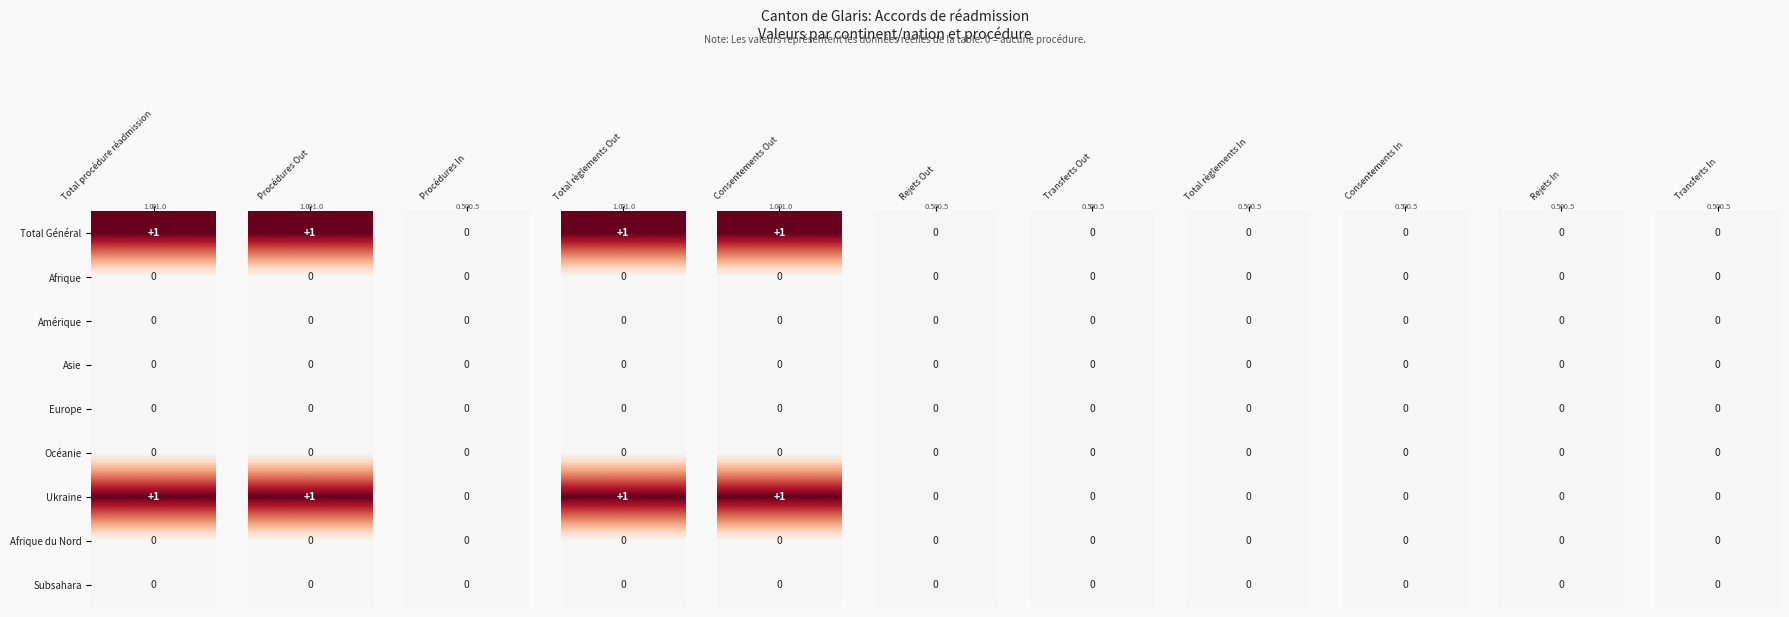

Where is Transferts Out nearest to the value 0?

Total Général